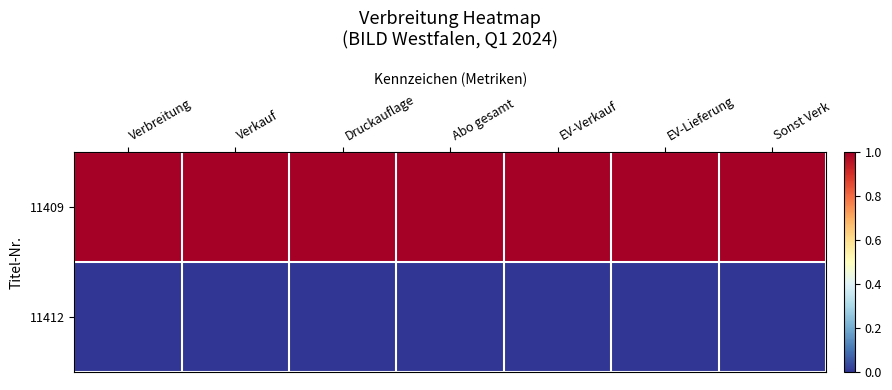

Which series has the largest range (max minus min)?

11409